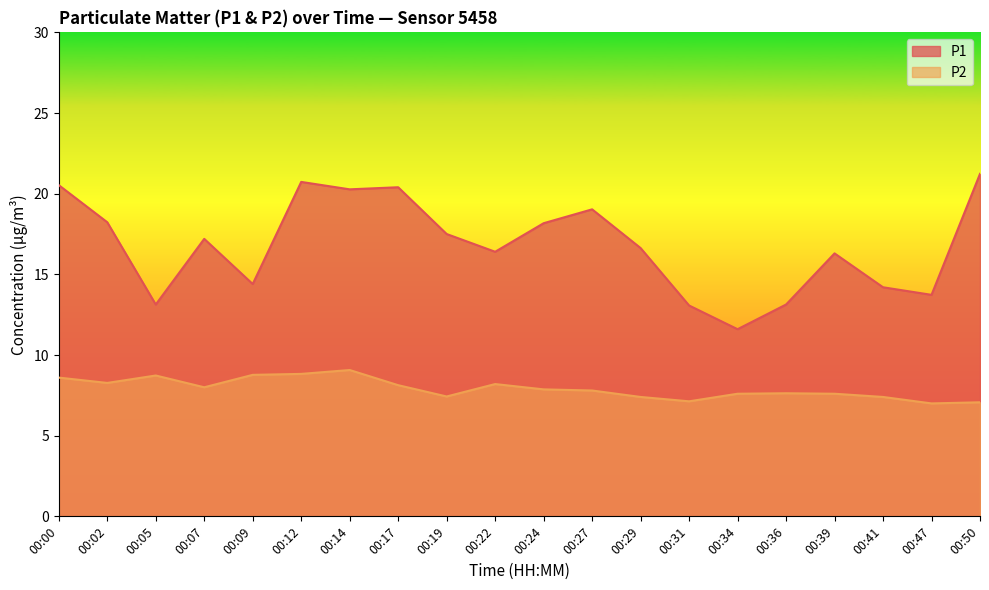

How many data points in P1 are above 17?

10